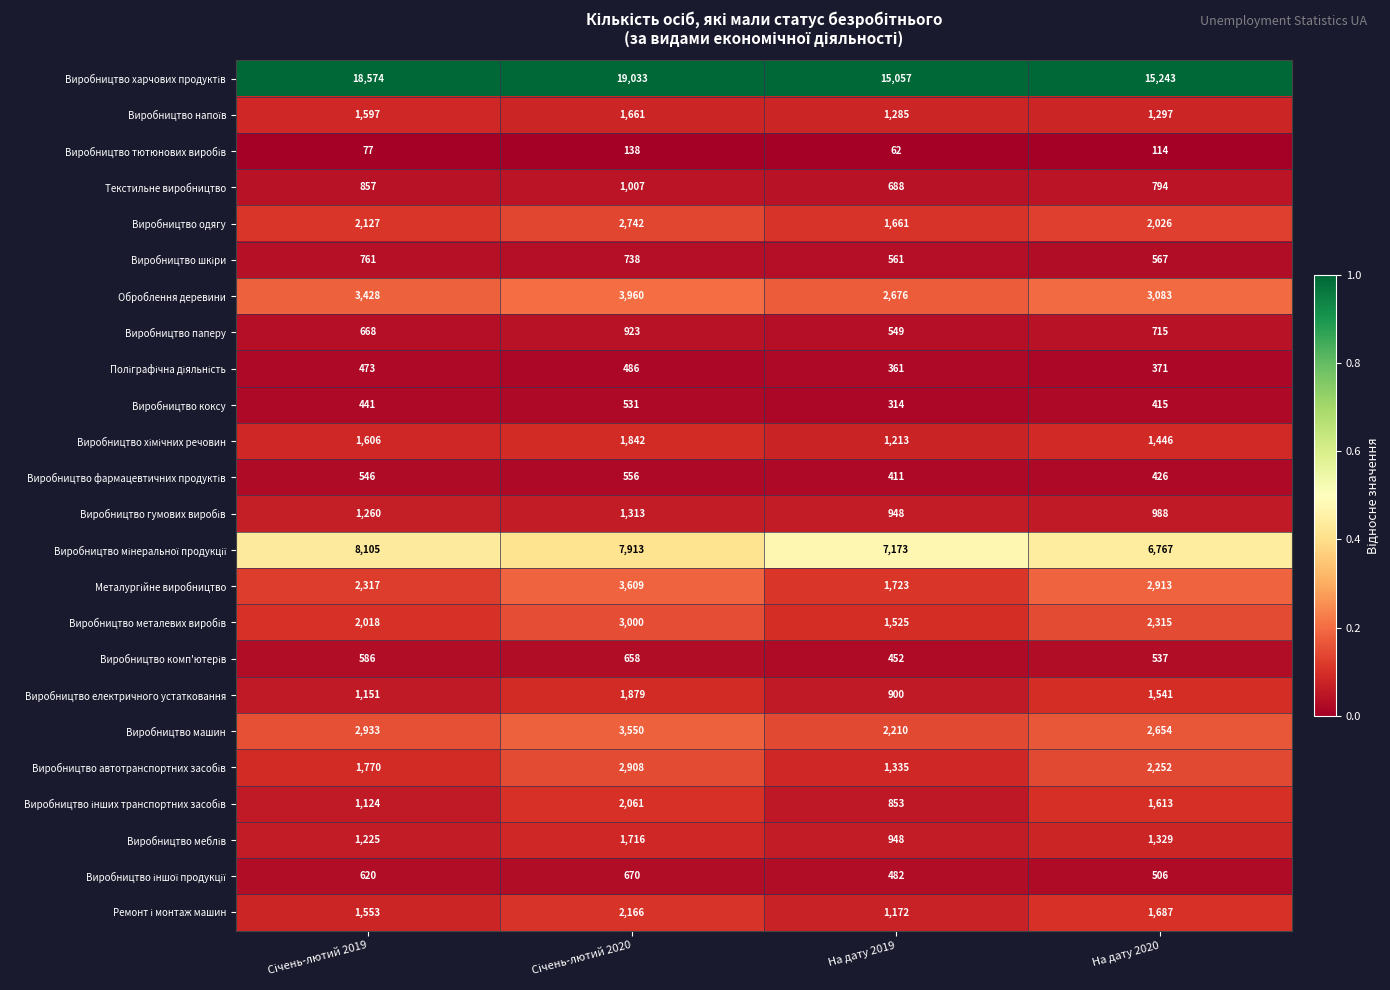

Count the number of data series in this chart.

24